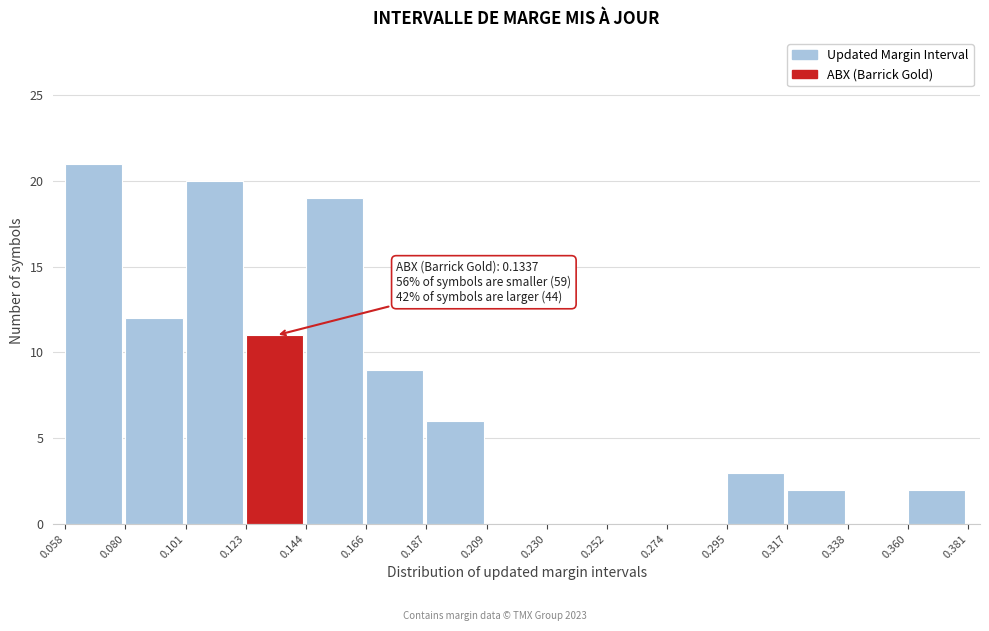

Over which range of the x-axis is the bar tallest?

0.058 to 0.080